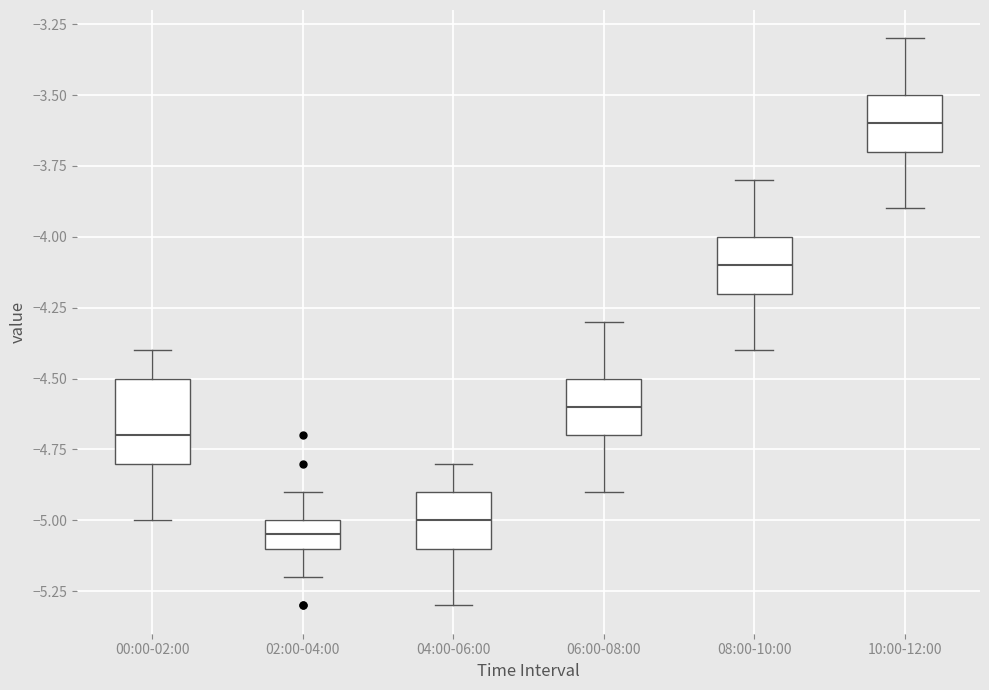

Comparing the boxes themselves (not the whiskers), which one is the tallest?

00:00-02:00